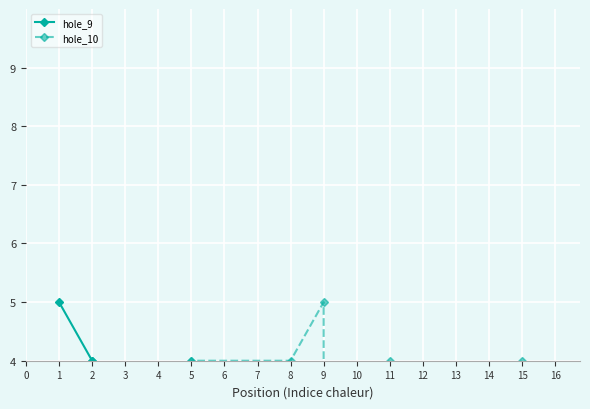

The value of hole_9 at 5 is 3. True or false?

True